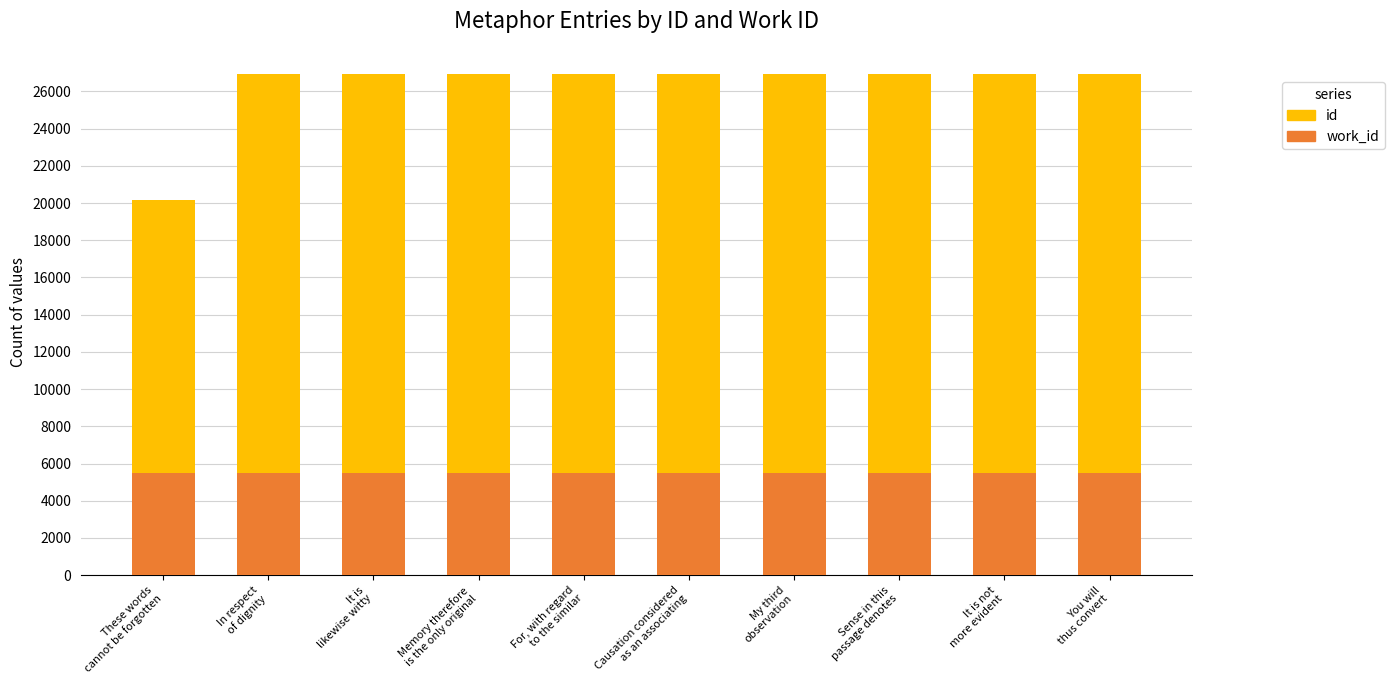

What are all the series names shown in the legend?

id, work_id